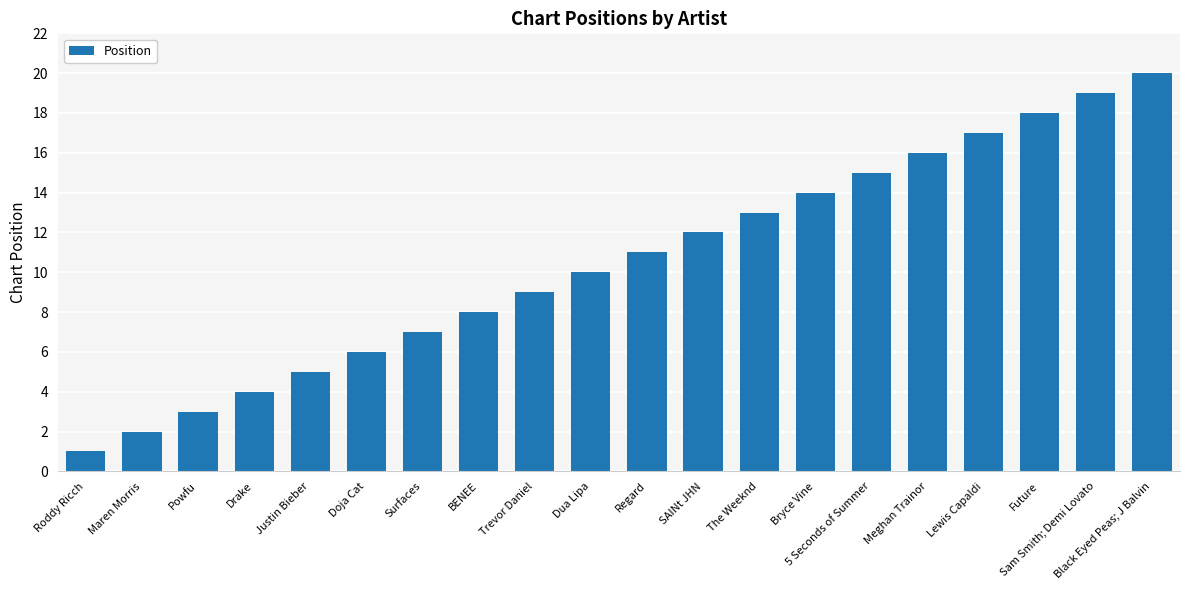

Rank the categories by value from lowest to highest.

Roddy Ricch, Maren Morris, Powfu, Drake, Justin Bieber, Doja Cat, Surfaces, BENEE, Trevor Daniel, Dua Lipa, Regard, SAINt JHN, The Weeknd, Bryce Vine, 5 Seconds of Summer, Meghan Trainor, Lewis Capaldi, Future, Sam Smith; Demi Lovato, Black Eyed Peas; J Balvin